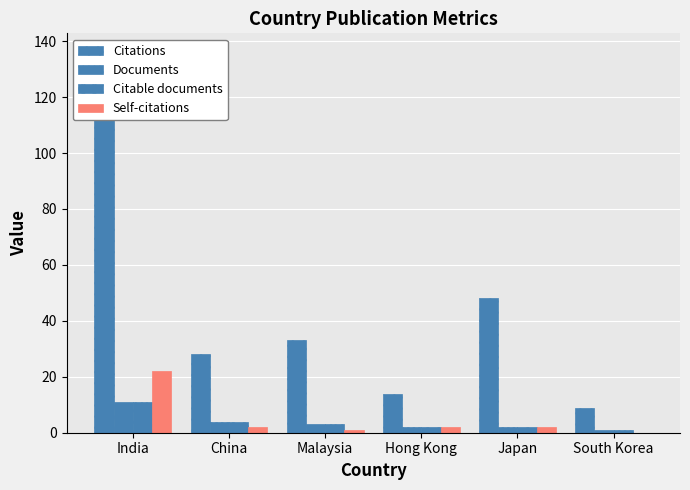

What is the difference between the maximum and minimum values in the Citable documents series?

10